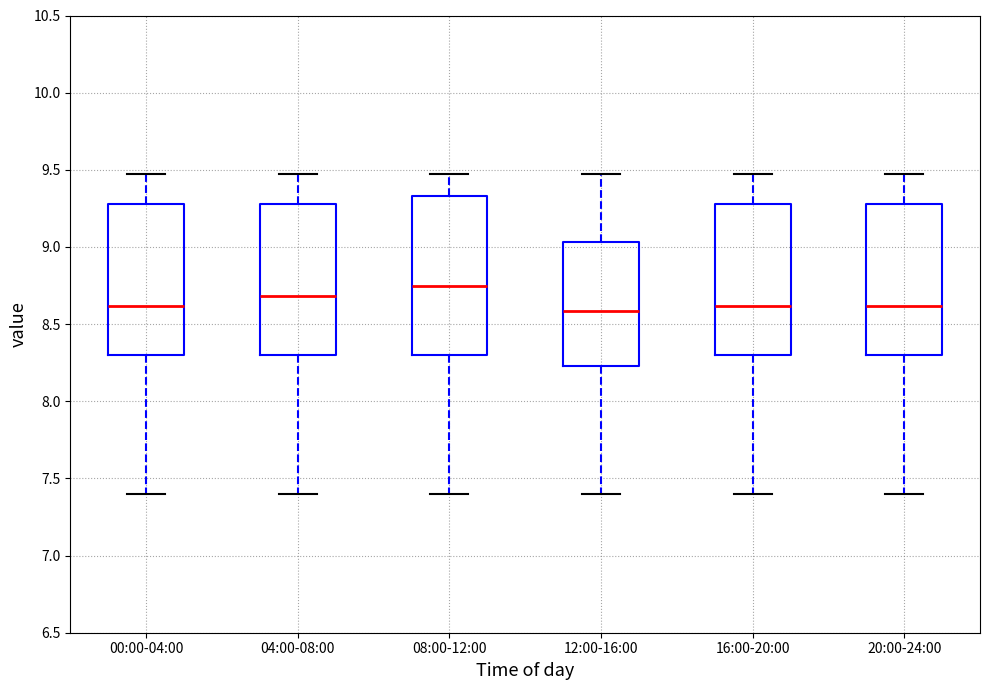

Reading left to right, transcribe this box plot: for each box, give where its median line is, the range the box spans, and where its two whiskers end, as read against the y-axis. The values are not printed on the chart, so give them approximately, as read against the axis.

00:00-04:00: median 8.60, box 8.30 to 9.30, whiskers 7.40 to 9.45
04:00-08:00: median 8.70, box 8.30 to 9.30, whiskers 7.40 to 9.45
08:00-12:00: median 8.75, box 8.30 to 9.35, whiskers 7.40 to 9.45
12:00-16:00: median 8.60, box 8.25 to 9.05, whiskers 7.40 to 9.45
16:00-20:00: median 8.60, box 8.30 to 9.30, whiskers 7.40 to 9.45
20:00-24:00: median 8.60, box 8.30 to 9.30, whiskers 7.40 to 9.45